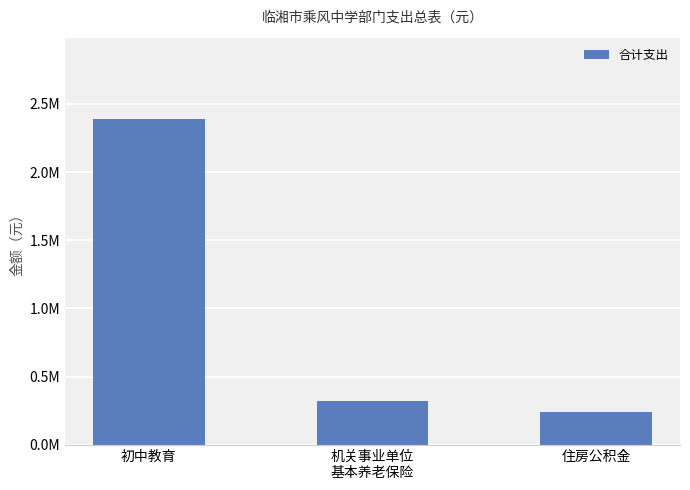

List the labels in order of value, smallest first.

住房公积金, 机关事业单位
基本养老保险, 初中教育